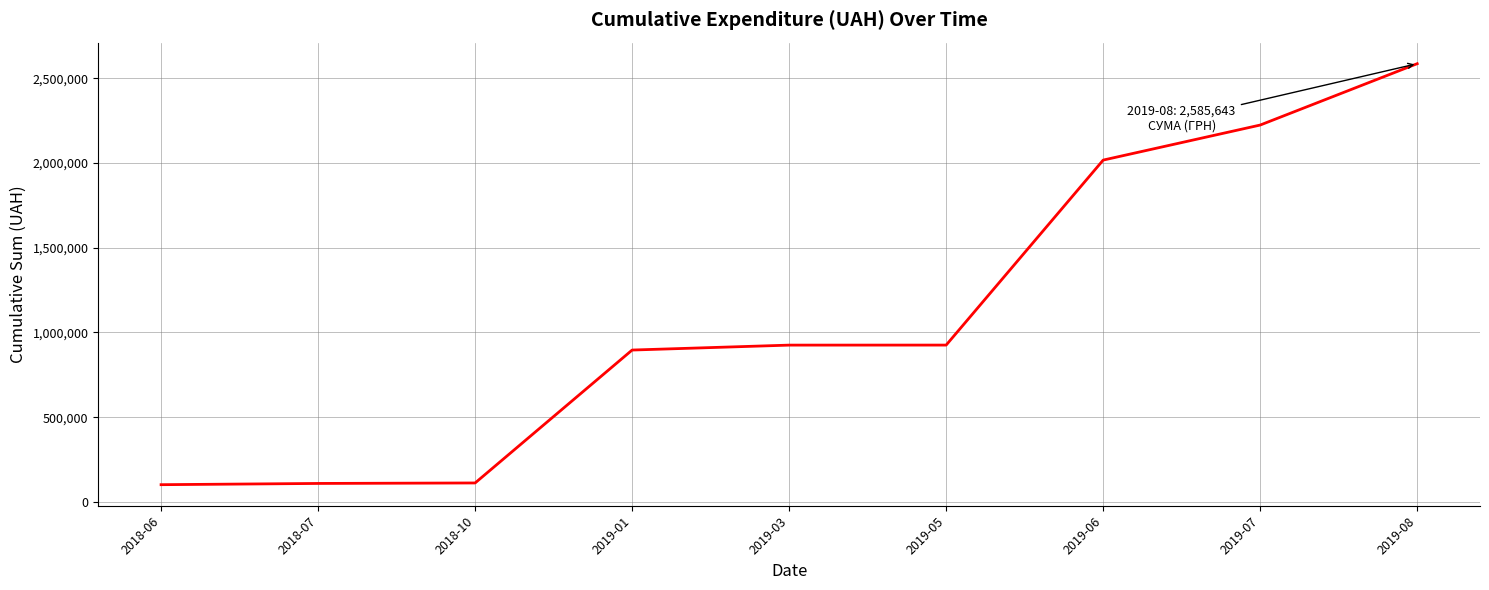

Which category has the highest value across all series?

2019-08